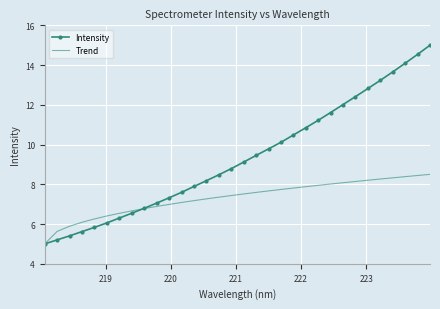

What is the highest value of the Trend series?

8.5